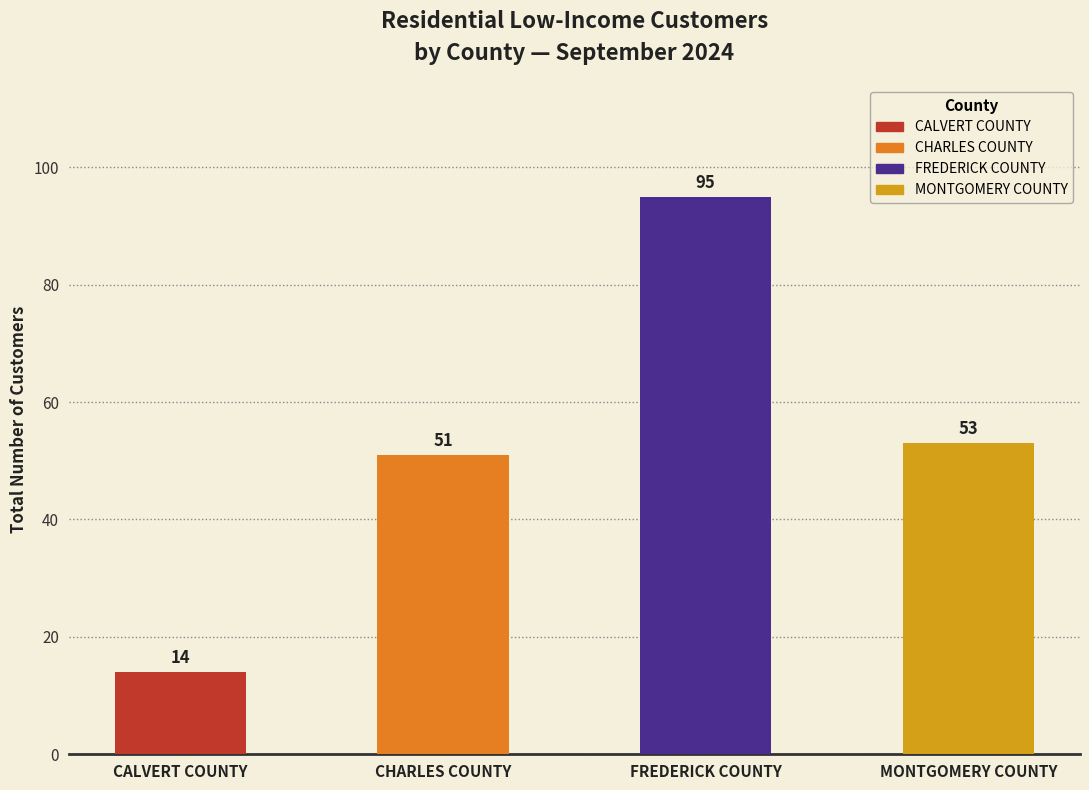

Is it true that the value at MONTGOMERY COUNTY is 53?

True